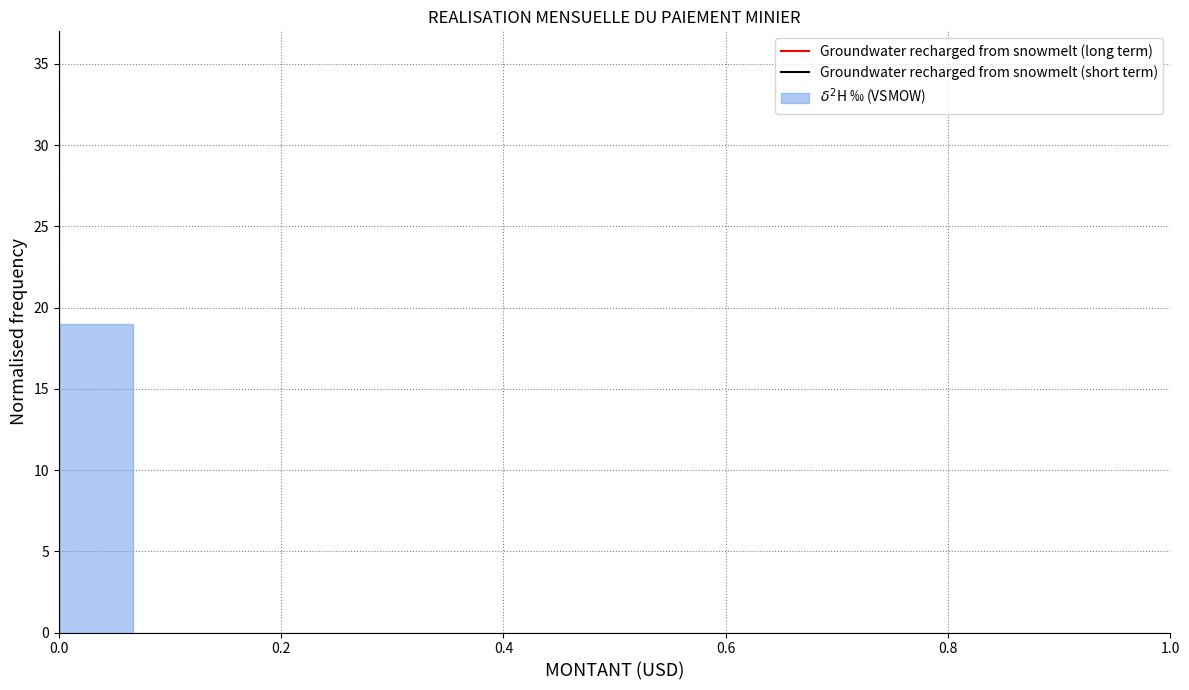

Around what value on the x-axis is the tallest bar? Give the approximate position of its centre, as read against the axis.

0.04